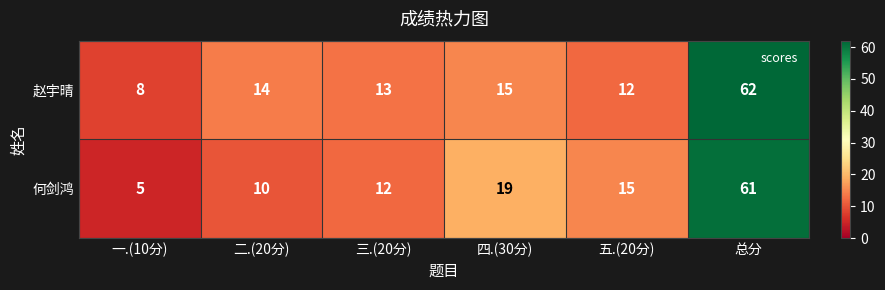

Reading left to right, extract all data points from this chart.

赵宇晴: 8	14	13	15	12	62
何剑鸿: 5	10	12	19	15	61